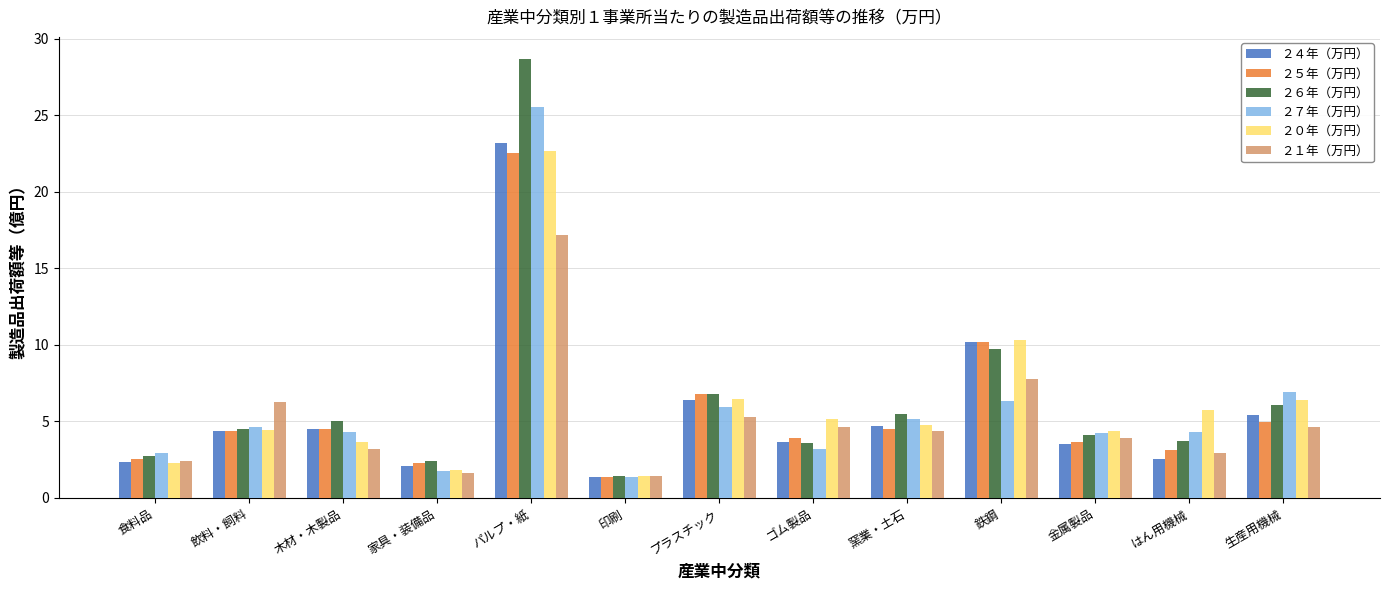

Is the value of ２１年（万円） at 家具・装備品 greater than the value of ２５年（万円） at ゴム製品?

No